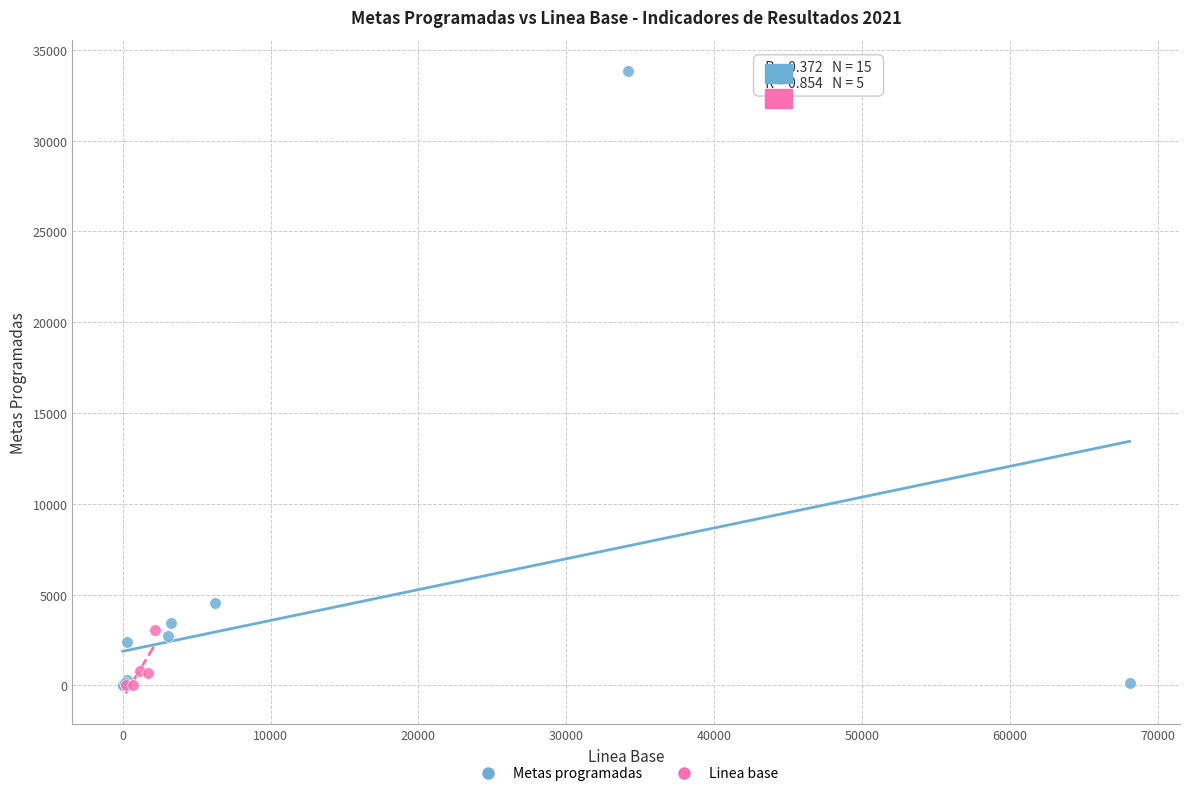

Which series contains the highest Y value?

Metas programadas